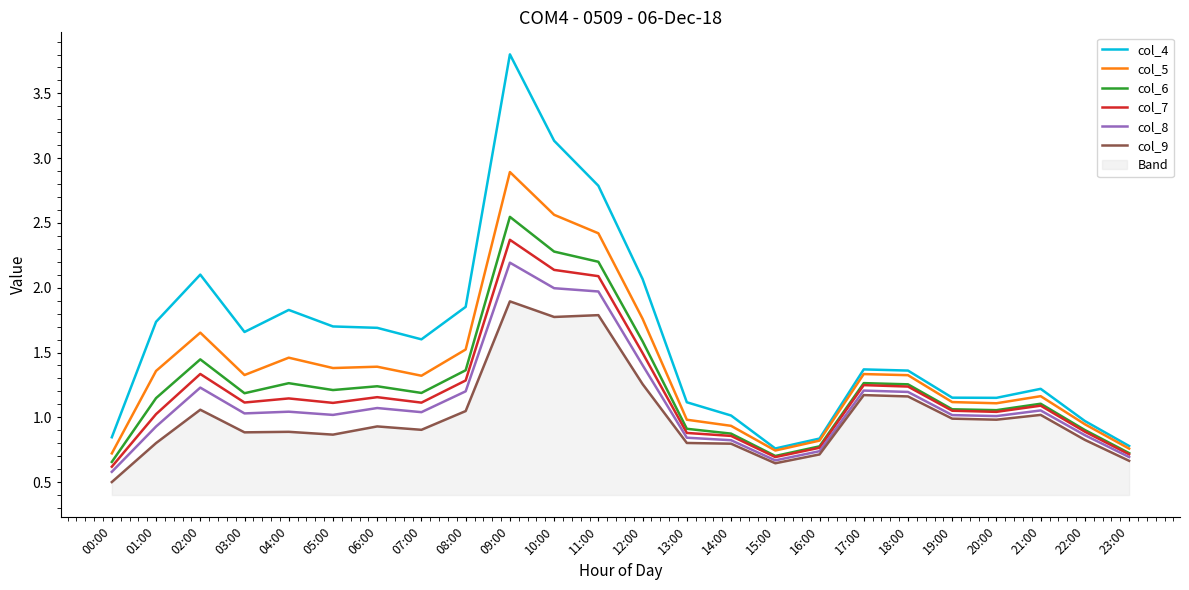

Is the value of col_6 at 08:00 greater than the value of col_9 at 01:00?

Yes